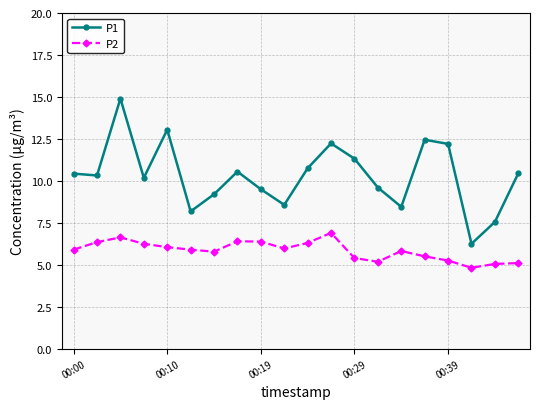

List the series in order of their peak value, lowest first.

P2, P1